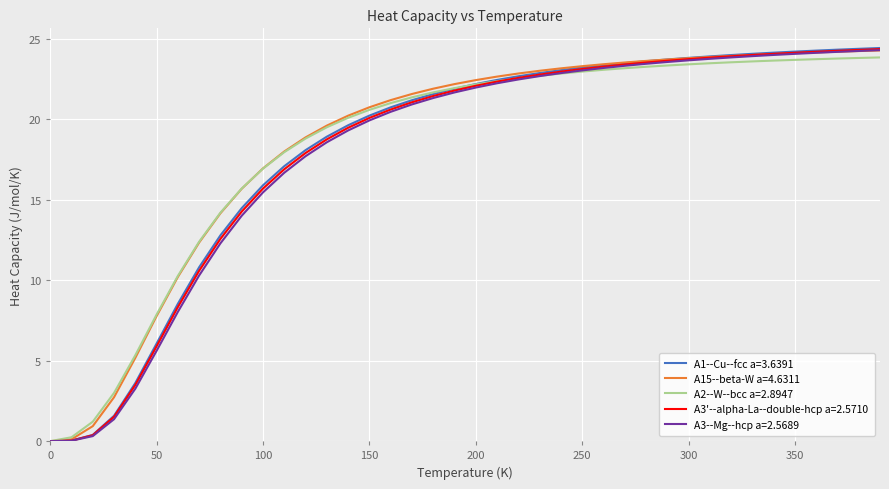

Count the number of data series in this chart.

5